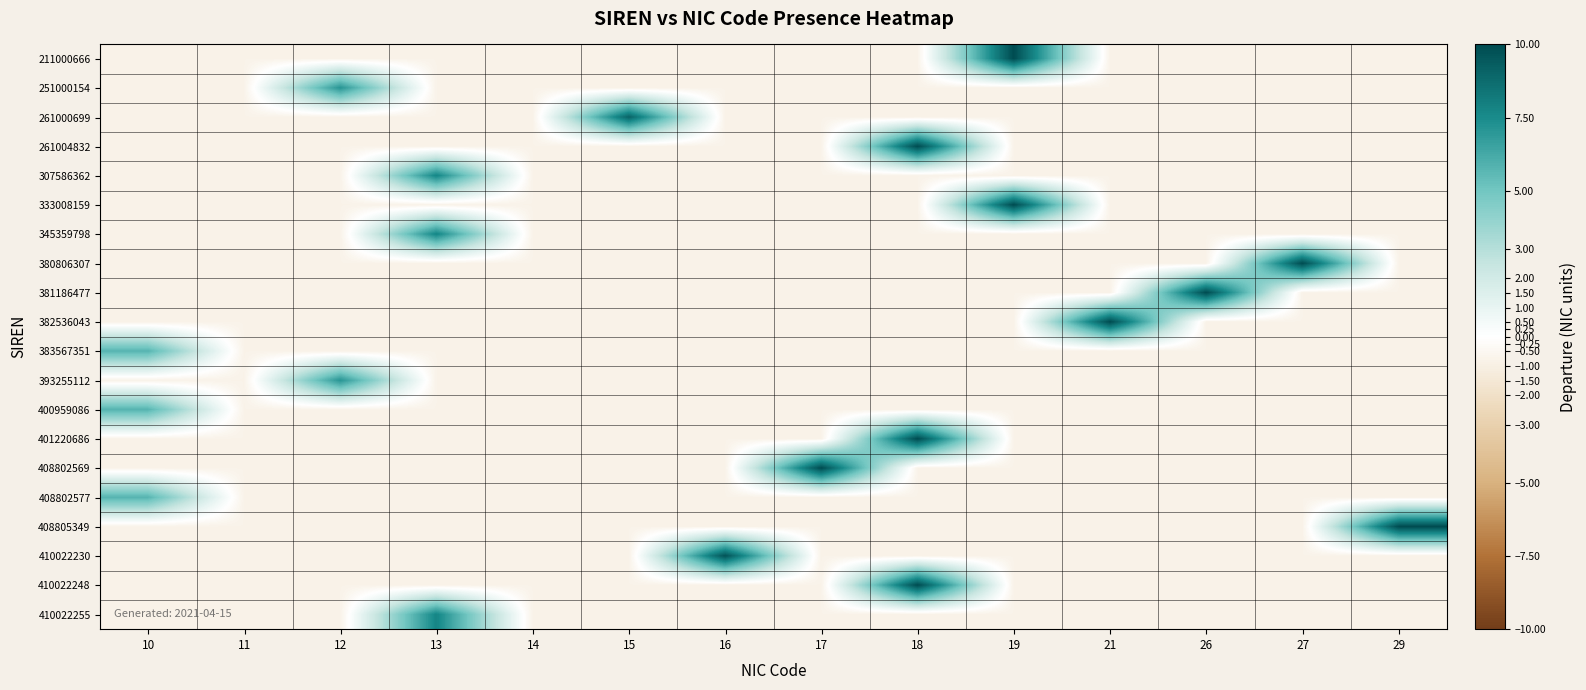

Count the number of categories in the chart.

14